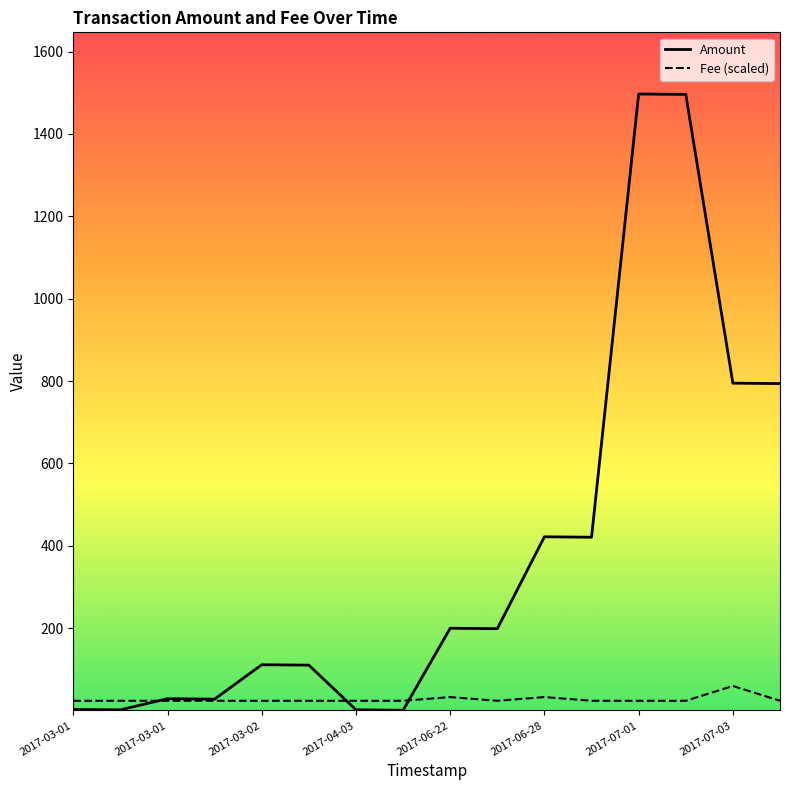

Rank the series by their average value, from lowest to highest.

Fee (scaled), Amount